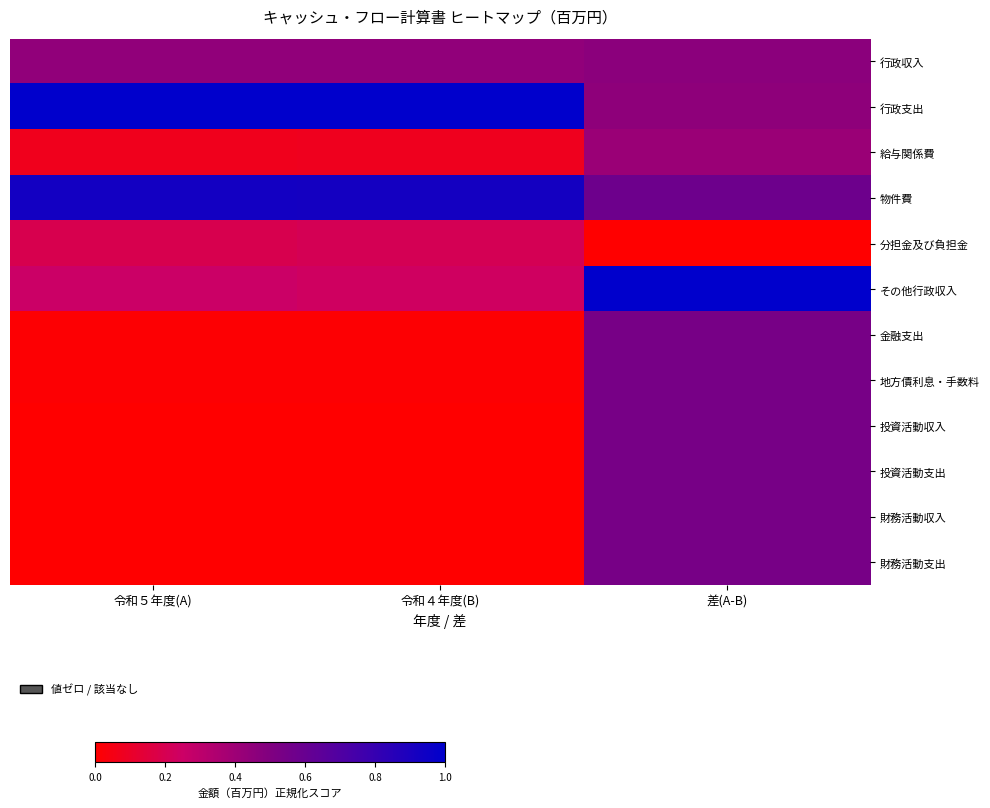

Reading left to right, what are all the values shown in this chart?

行政収入: 令和５年度(A)=0.4	令和４年度(B)=0.4	差(A-B)=0.5
行政支出: 令和５年度(A)=1.0	令和４年度(B)=1.0	差(A-B)=0.5
給与関係費: 令和５年度(A)=0.1	令和４年度(B)=0.1	差(A-B)=0.4
物件費: 令和５年度(A)=0.9	令和４年度(B)=0.9	差(A-B)=0.6
分担金及び負担金: 令和５年度(A)=0.2	令和４年度(B)=0.2	差(A-B)=0.0
その他行政収入: 令和５年度(A)=0.3	令和４年度(B)=0.2	差(A-B)=1.0
金融支出: 令和５年度(A)=0.0	令和４年度(B)=0.0	差(A-B)=0.5
地方債利息・手数料: 令和５年度(A)=0.0	令和４年度(B)=0.0	差(A-B)=0.5
投資活動収入: 令和５年度(A)=0.0	令和４年度(B)=0.0	差(A-B)=0.5
投資活動支出: 令和５年度(A)=0.0	令和４年度(B)=0.0	差(A-B)=0.5
財務活動収入: 令和５年度(A)=0.0	令和４年度(B)=0.0	差(A-B)=0.5
財務活動支出: 令和５年度(A)=0.0	令和４年度(B)=0.0	差(A-B)=0.5